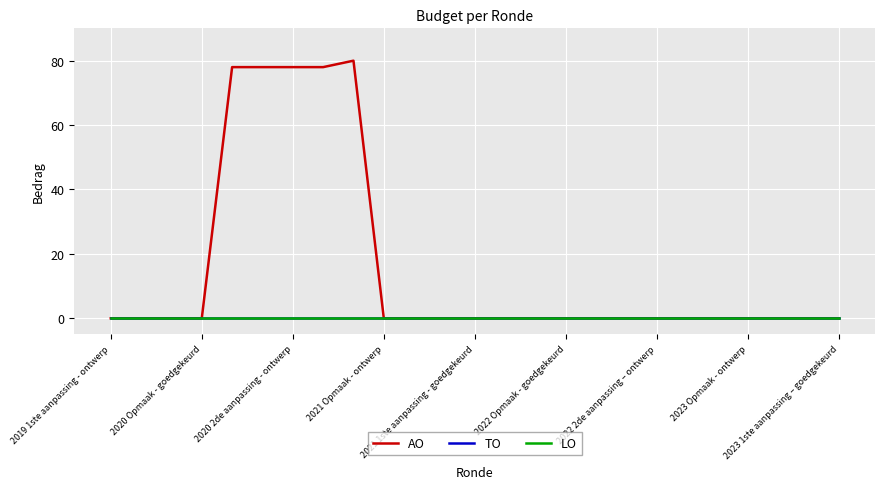

Rank the series by their maximum value, from lowest to highest.

TO, LO, AO